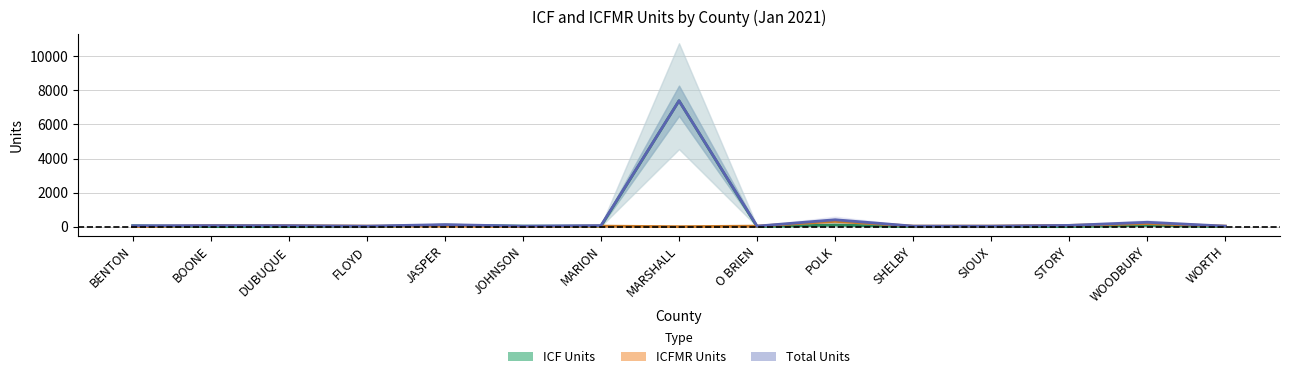

How many data points in ICF Units are above 0?

7